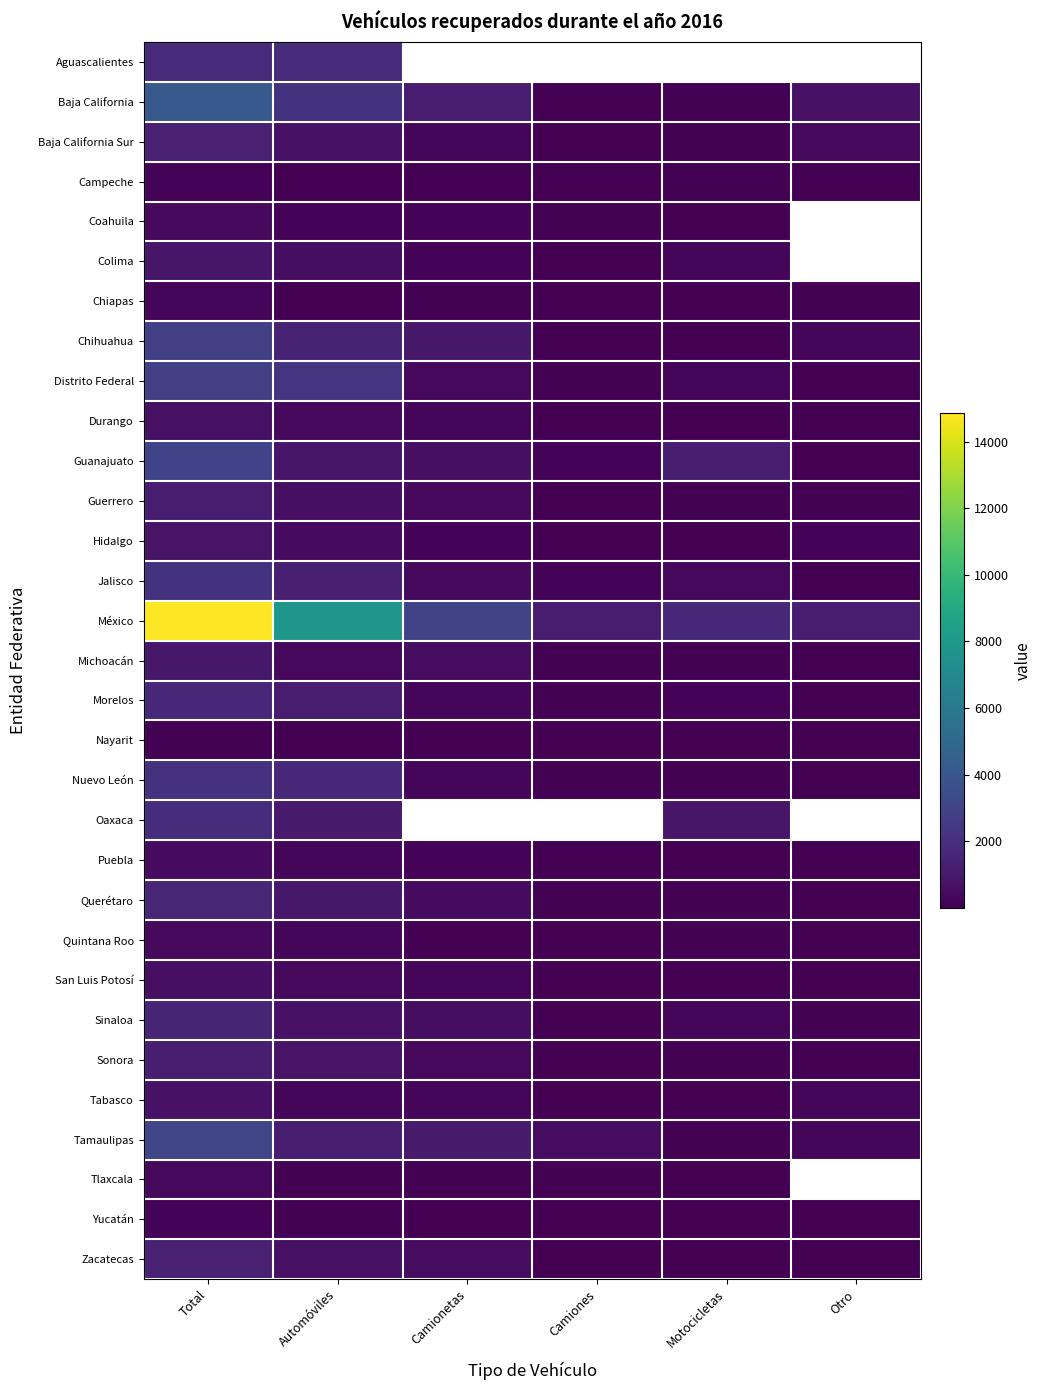

Which category has the highest value in the Aguascalientes series?

Total